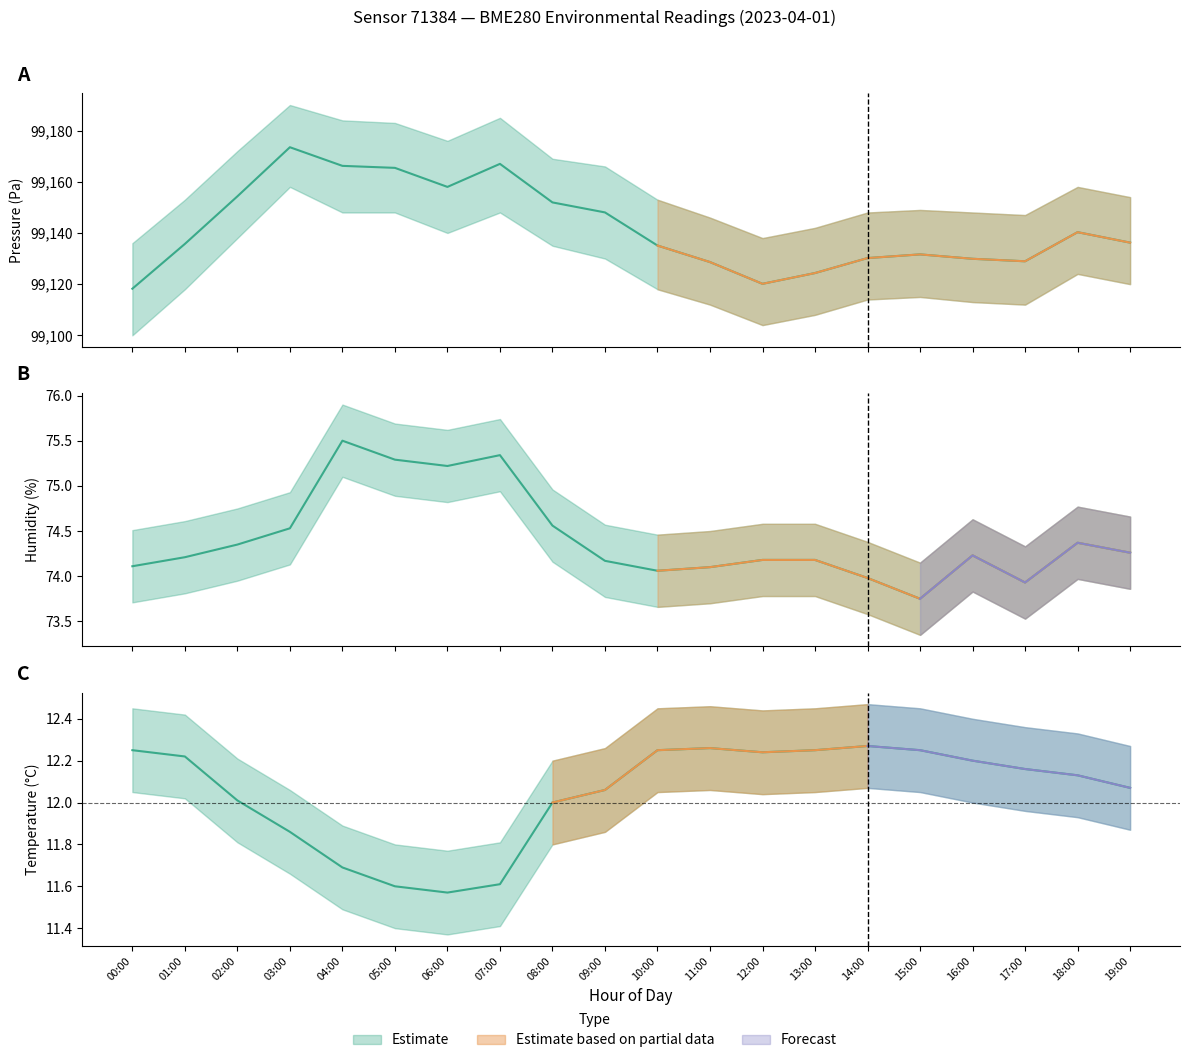

At which label does pressure first exceed 99136?

02:00